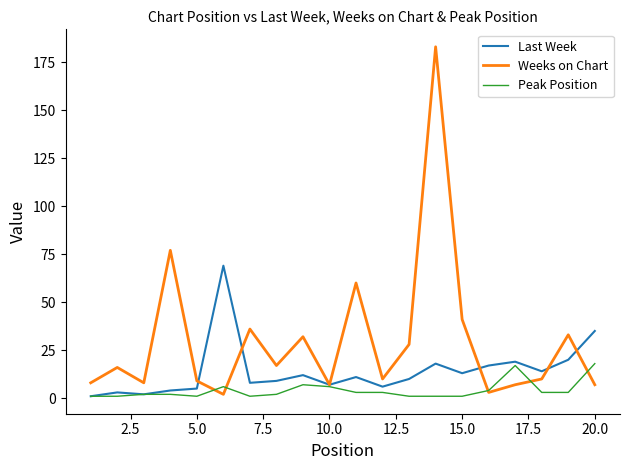

Which series has the widest spread of values?

Weeks on Chart